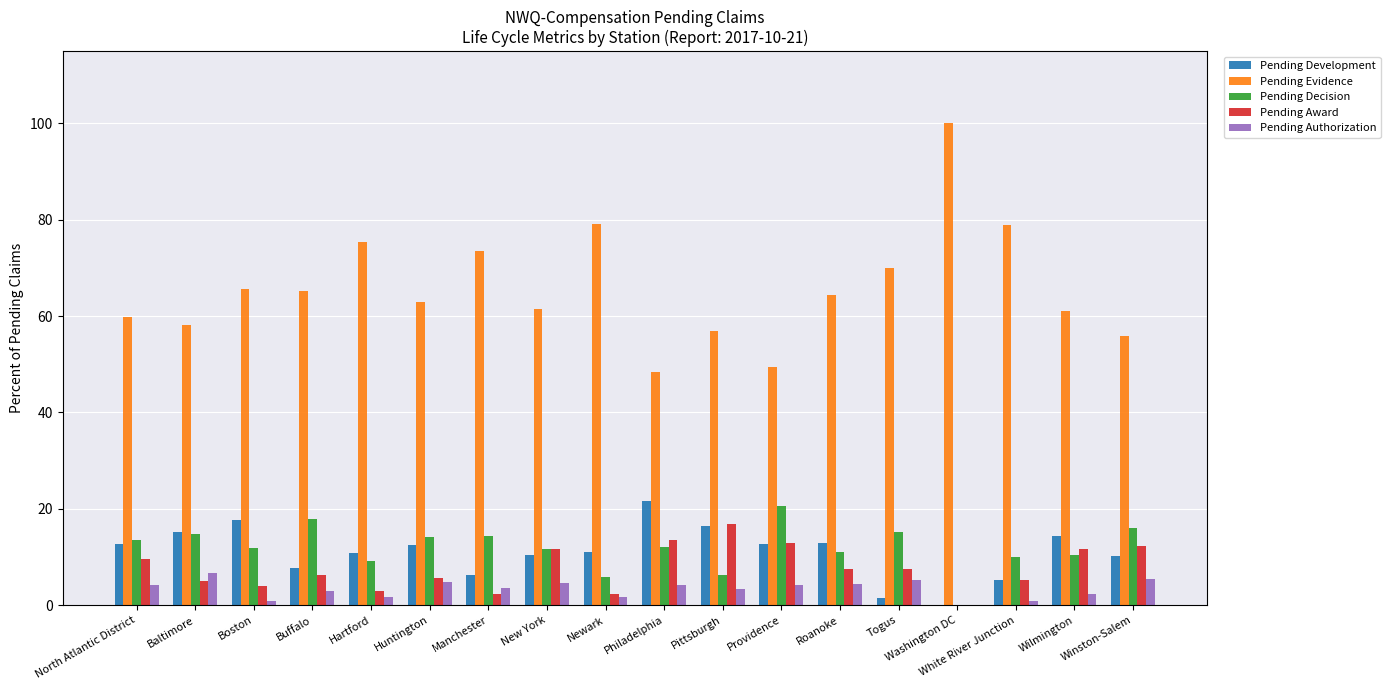

What is the sum of the Pending Authorization values at Hartford and Roanoke?

6.0